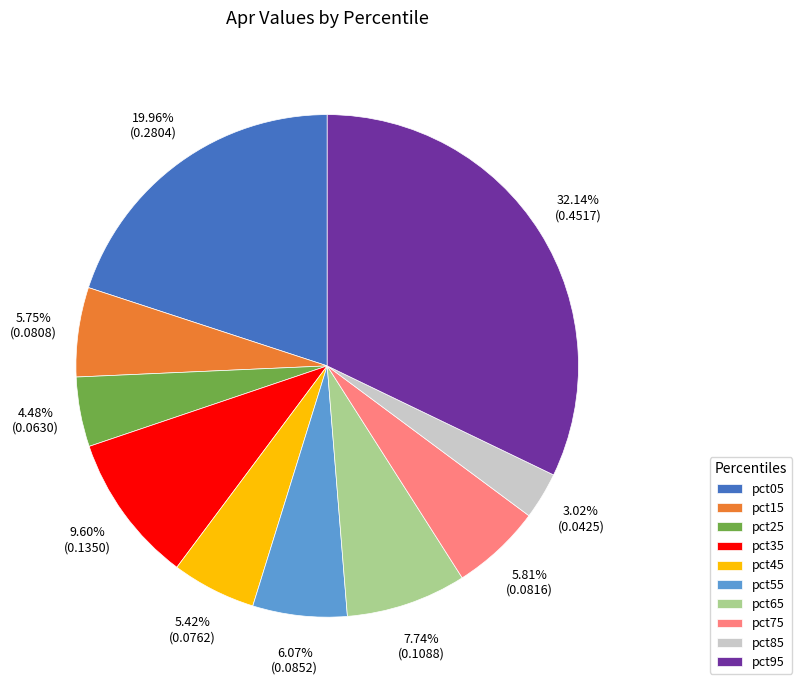

How many slices are in this pie chart?

10